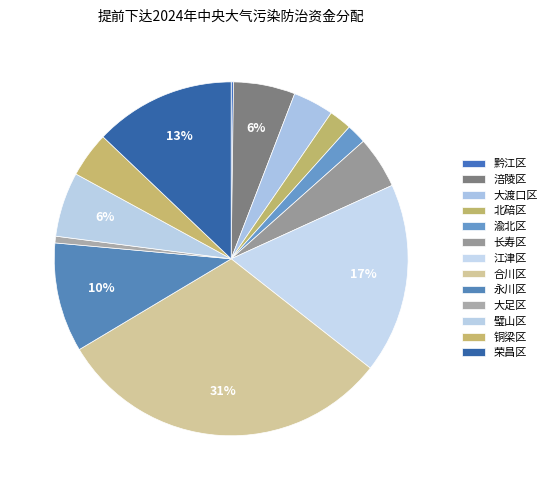

How many segments does this pie chart have?

13